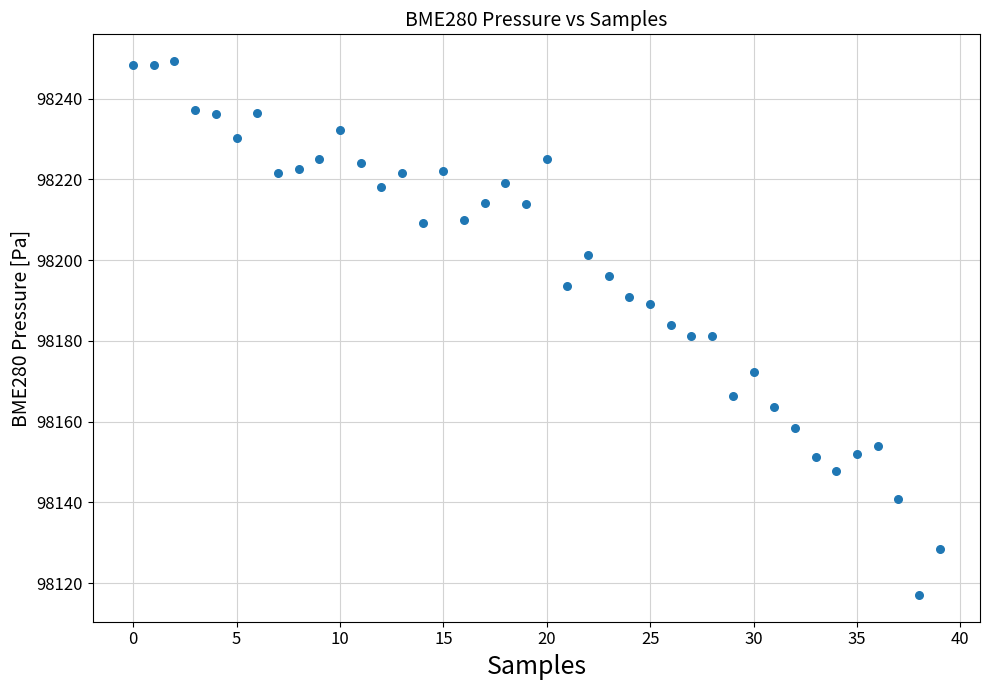

What is the range of Y values (max minus min)?

132.2